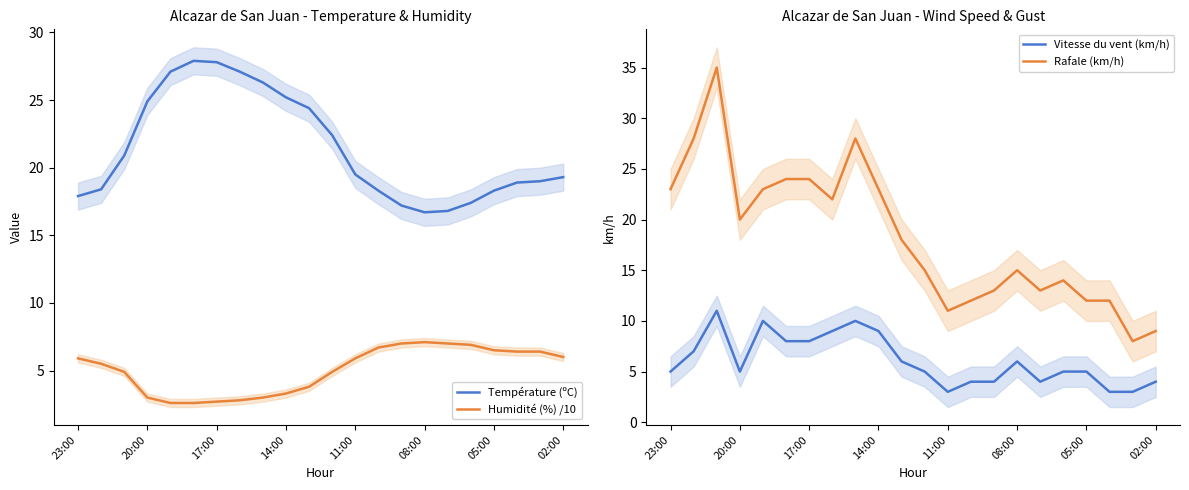

What is the lowest value of the Vitesse du vent (km/h) series?

3